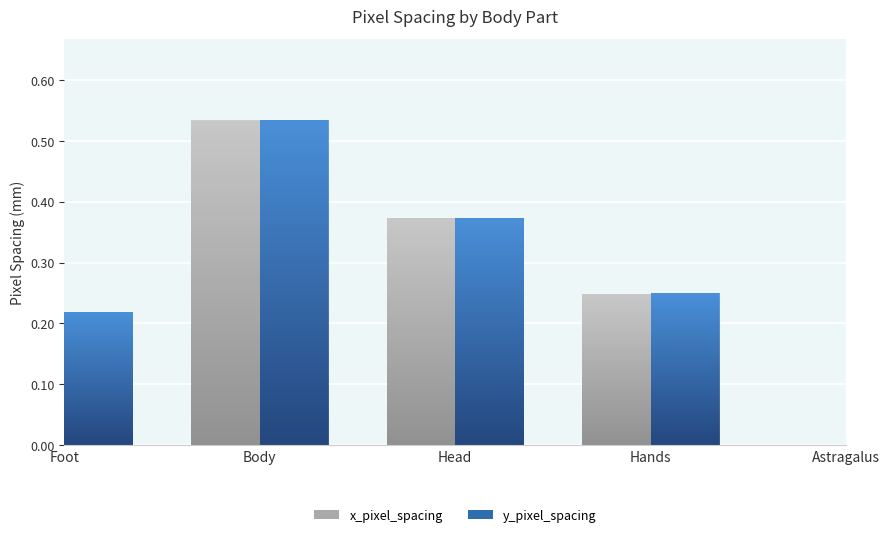

At which category does the chart reach its peak across all series?

Body